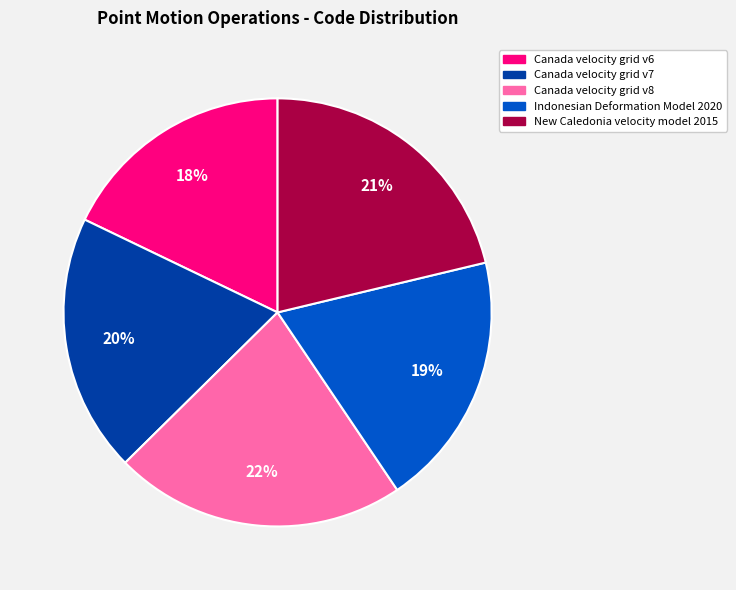

To the nearest percent, what portion does Canada velocity grid v7 represent?

20%